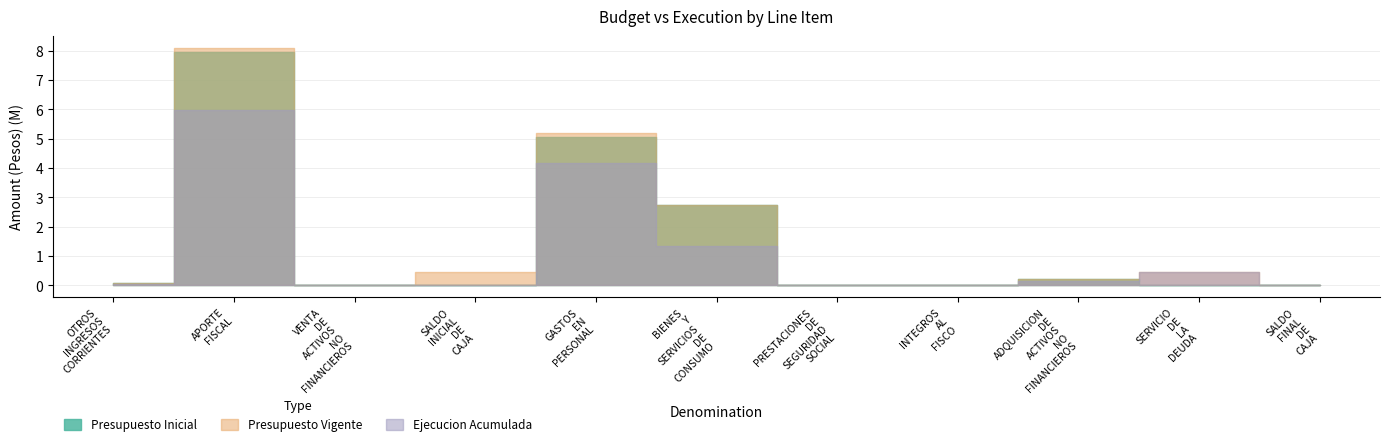

Rank the series at ADQUISICION DE ACTIVOS NO FINANCIEROS from lowest to highest value.

Ejecucion Acumulada, Presupuesto Inicial, Presupuesto Vigente